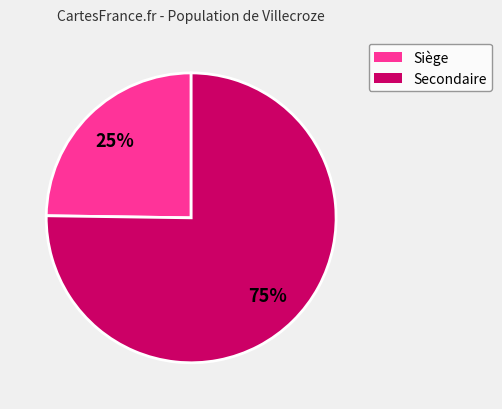

How many segments does this pie chart have?

2